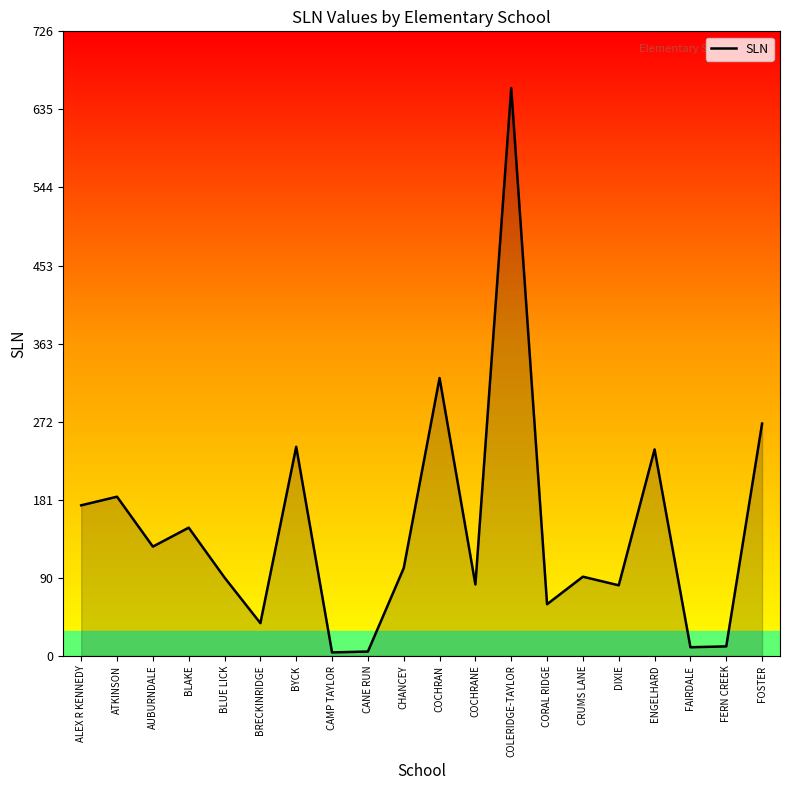

At which category does the data reach its first local valley?

AUBURNDALE